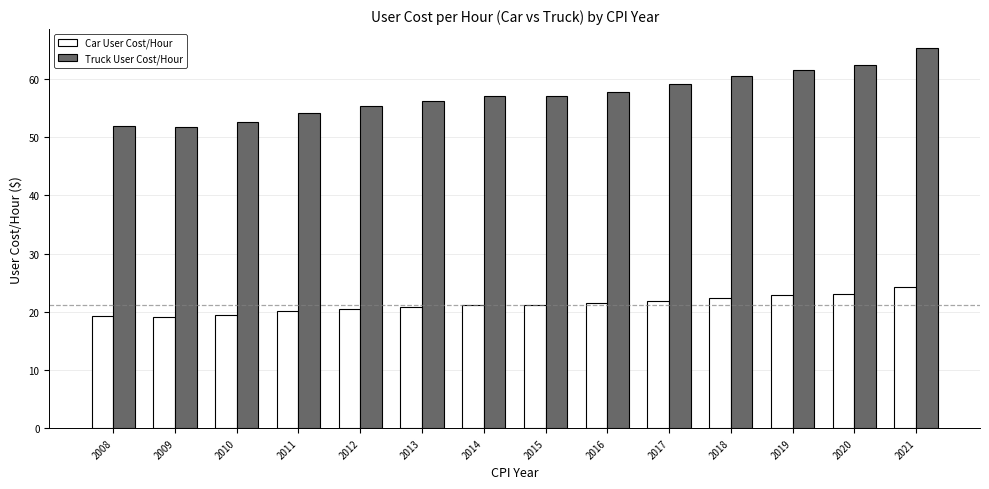

What is the difference between the second highest and minimum values in the Truck User Cost/Hour series?

10.7